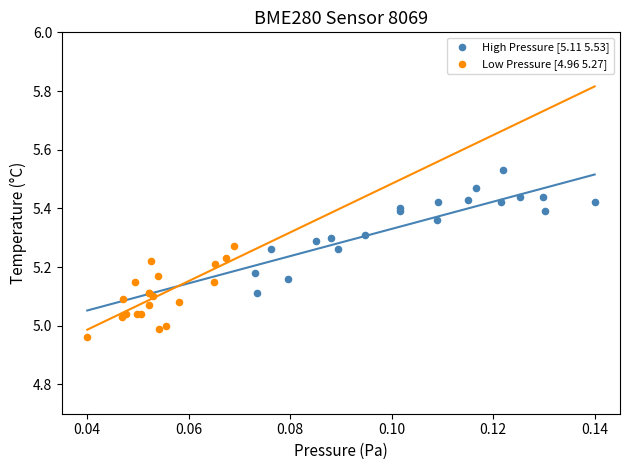

Which series contains the highest Y value?

High Pressure [5.11 5.53]